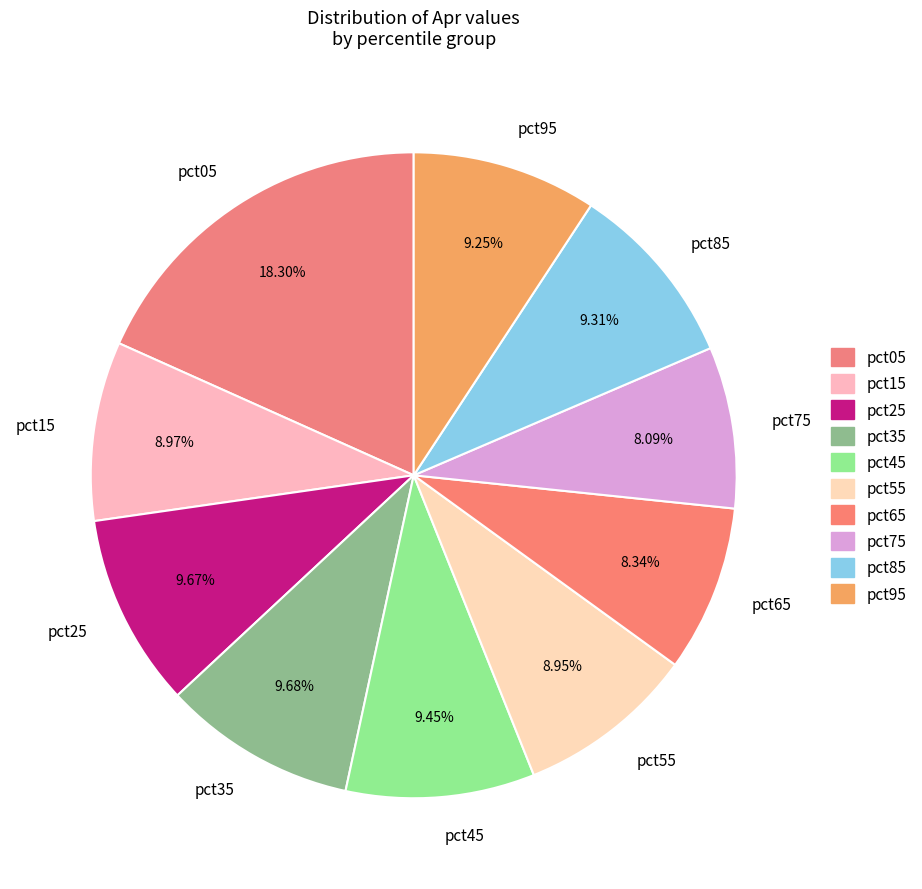

Is it true that pct95 is 9% of the pie?

True